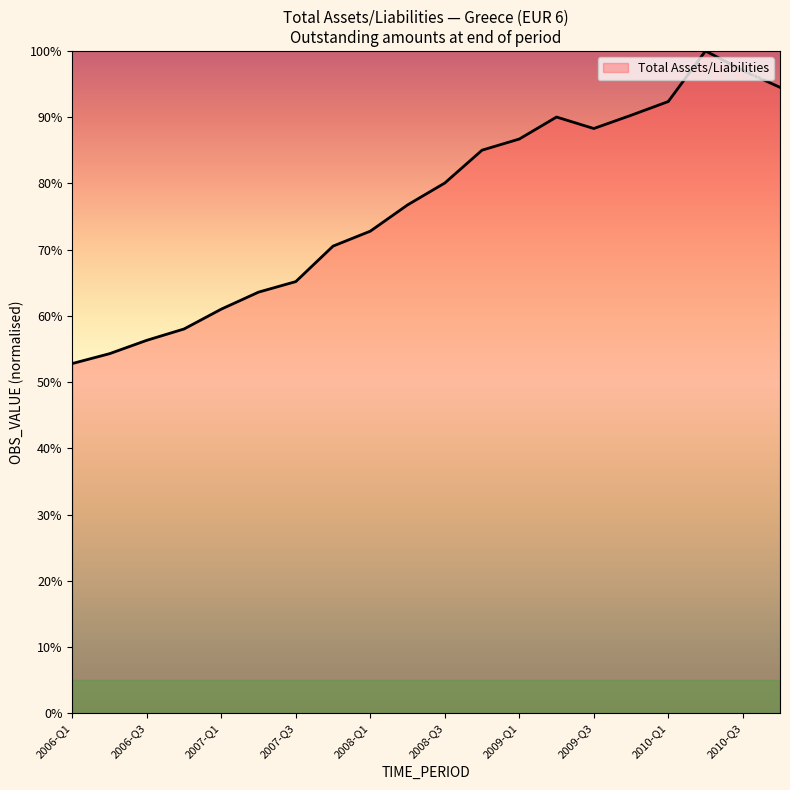

What is the difference between the maximum and minimum values?

47.2